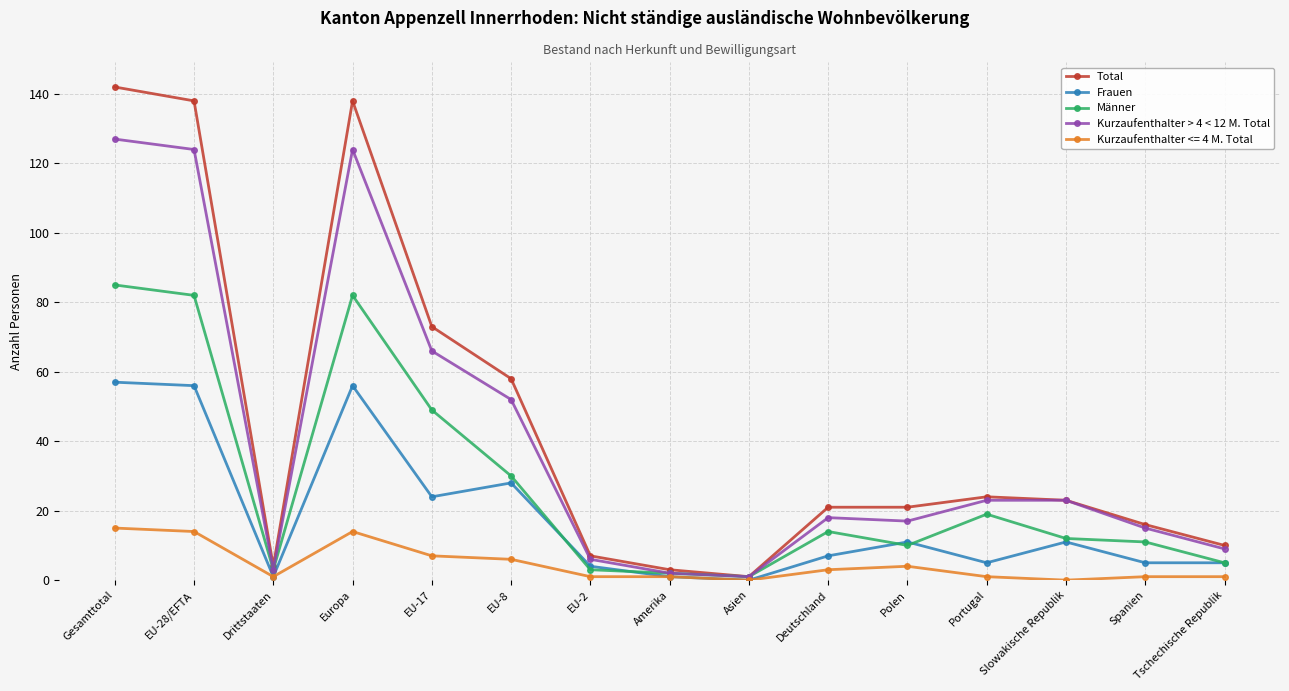

True or false: Kurzaufenthalter > 4 < 12 M. Total has a value of 4 at Polen.

False